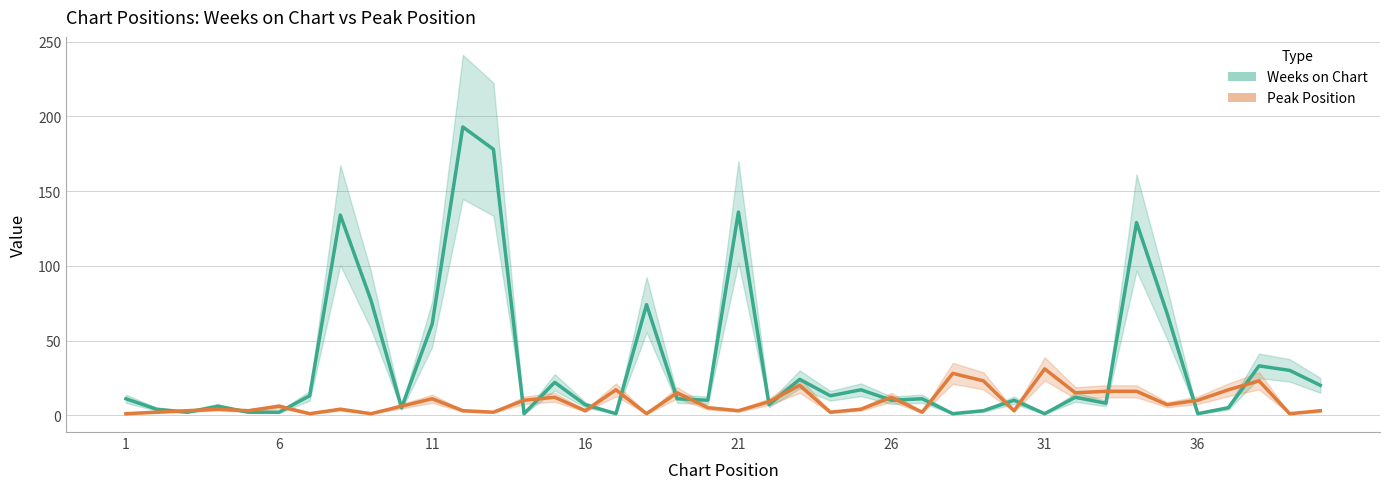

Is it true that Weeks on Chart equals 22 at 24?

False